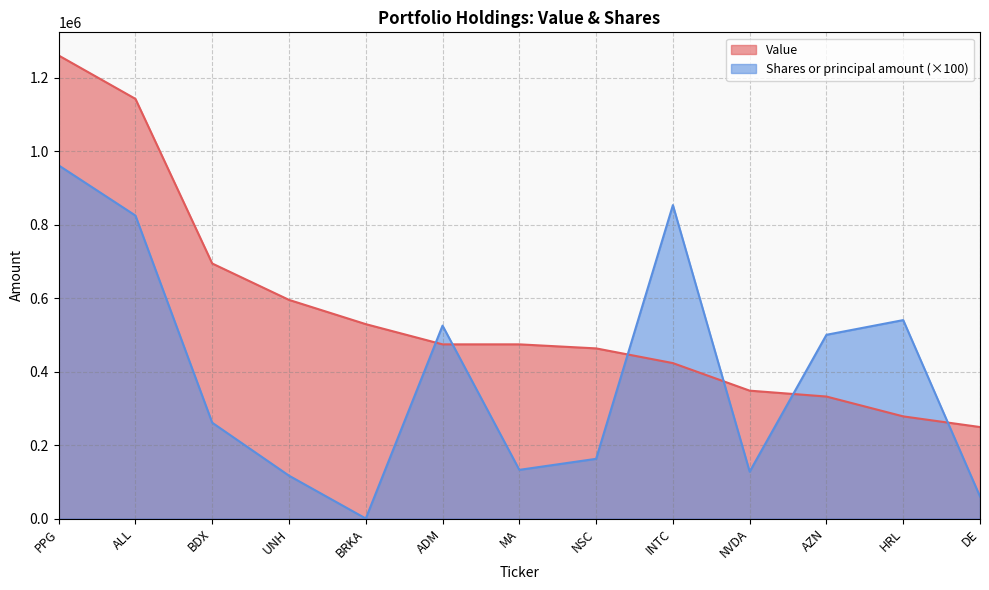

Reading left to right, extract all data points from this chart.

Value: PPG=1260000	ALL=1142000	BDX=694000	UNH=595000	BRKA=529000	ADM=474000	MA=474000	NSC=463000	INTC=423000	NVDA=348000	AZN=332000	HRL=278000	DE=249000
Shares or principal amount: PPG=961000	ALL=824500	BDX=260800	UNH=116700	BRKA=100	ADM=525000	MA=132500	NSC=162500	INTC=852900	NVDA=127600	AZN=500000	HRL=540000	DE=60000